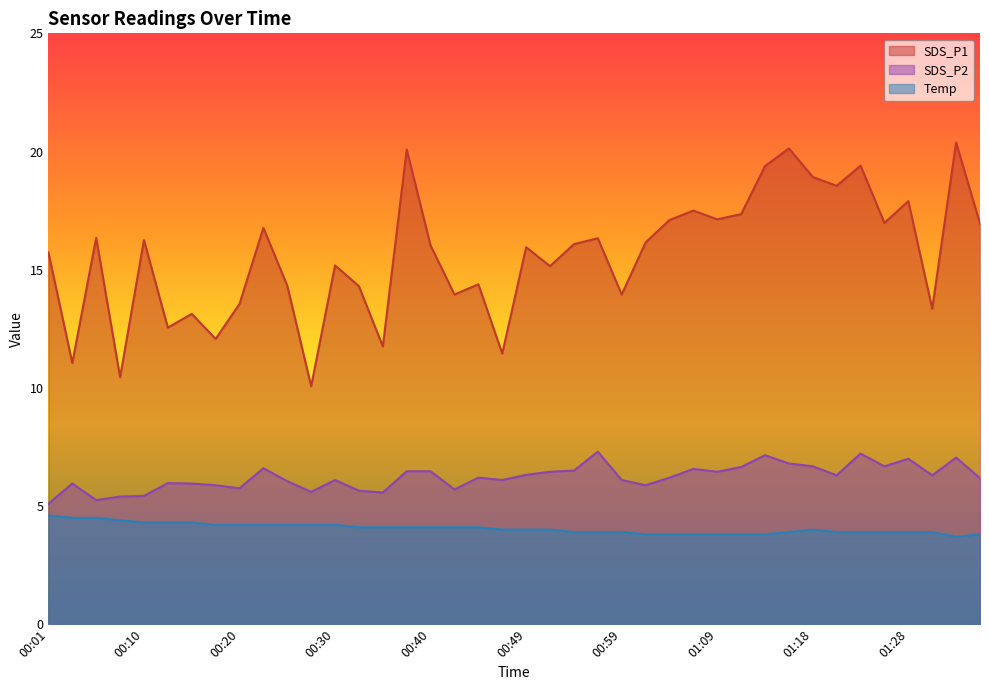

True or false: SDS_P1 and Temp intersect in this chart.

False